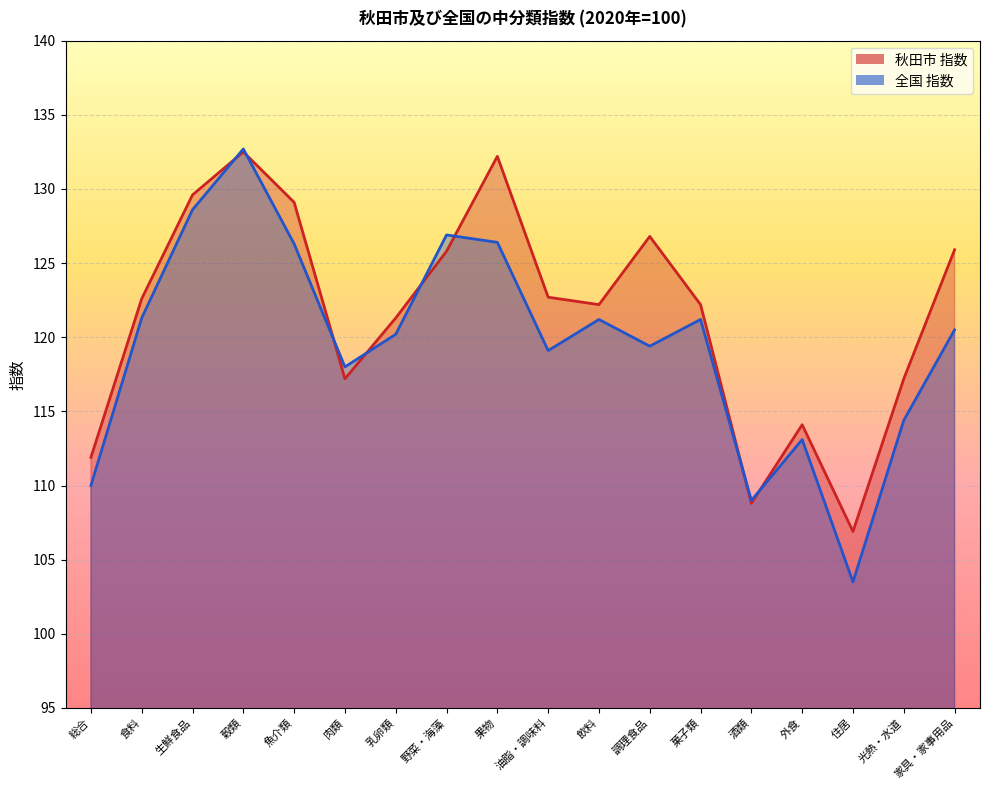

Rank the categories by 全国 指数 value from highest to lowest.

穀類, 生鮮食品, 野菜・海藻, 果物, 魚介類, 食料, 飲料, 菓子類, 家具・家事用品, 乳卵類, 調理食品, 油脂・調味料, 肉類, 光熱・水道, 外食, 総合, 酒類, 住居